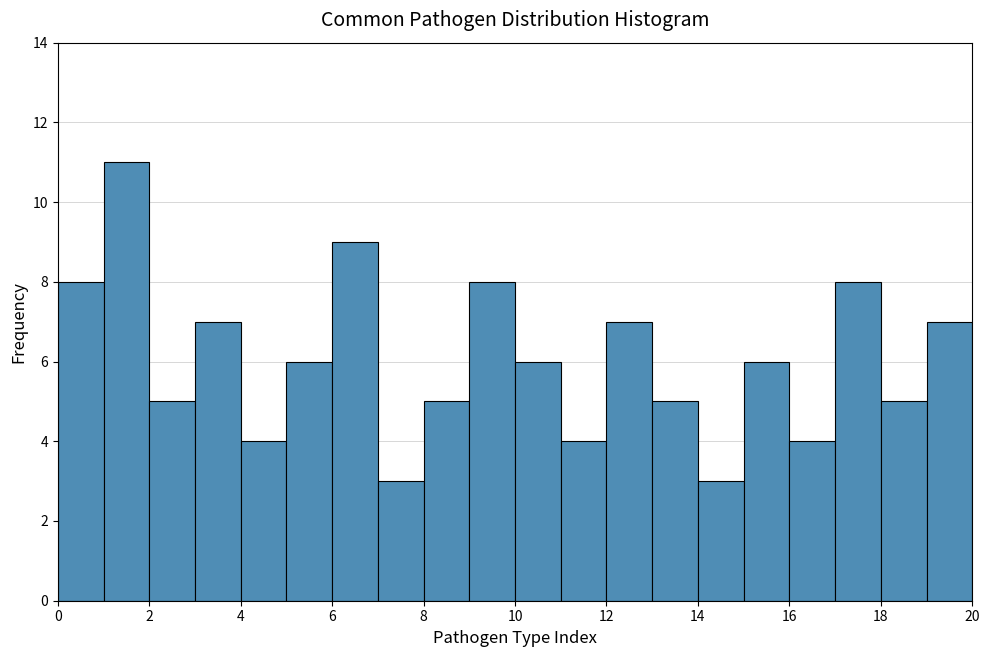

How tall is the bar that spans 7 to 8 on the x-axis? The values are not printed on the chart, so give them approximately, as read against the axis.

3